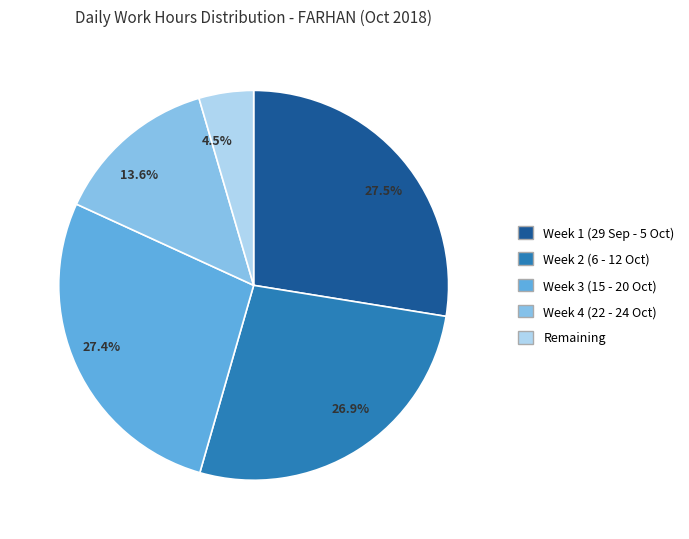

Does any single category account for the majority?

No